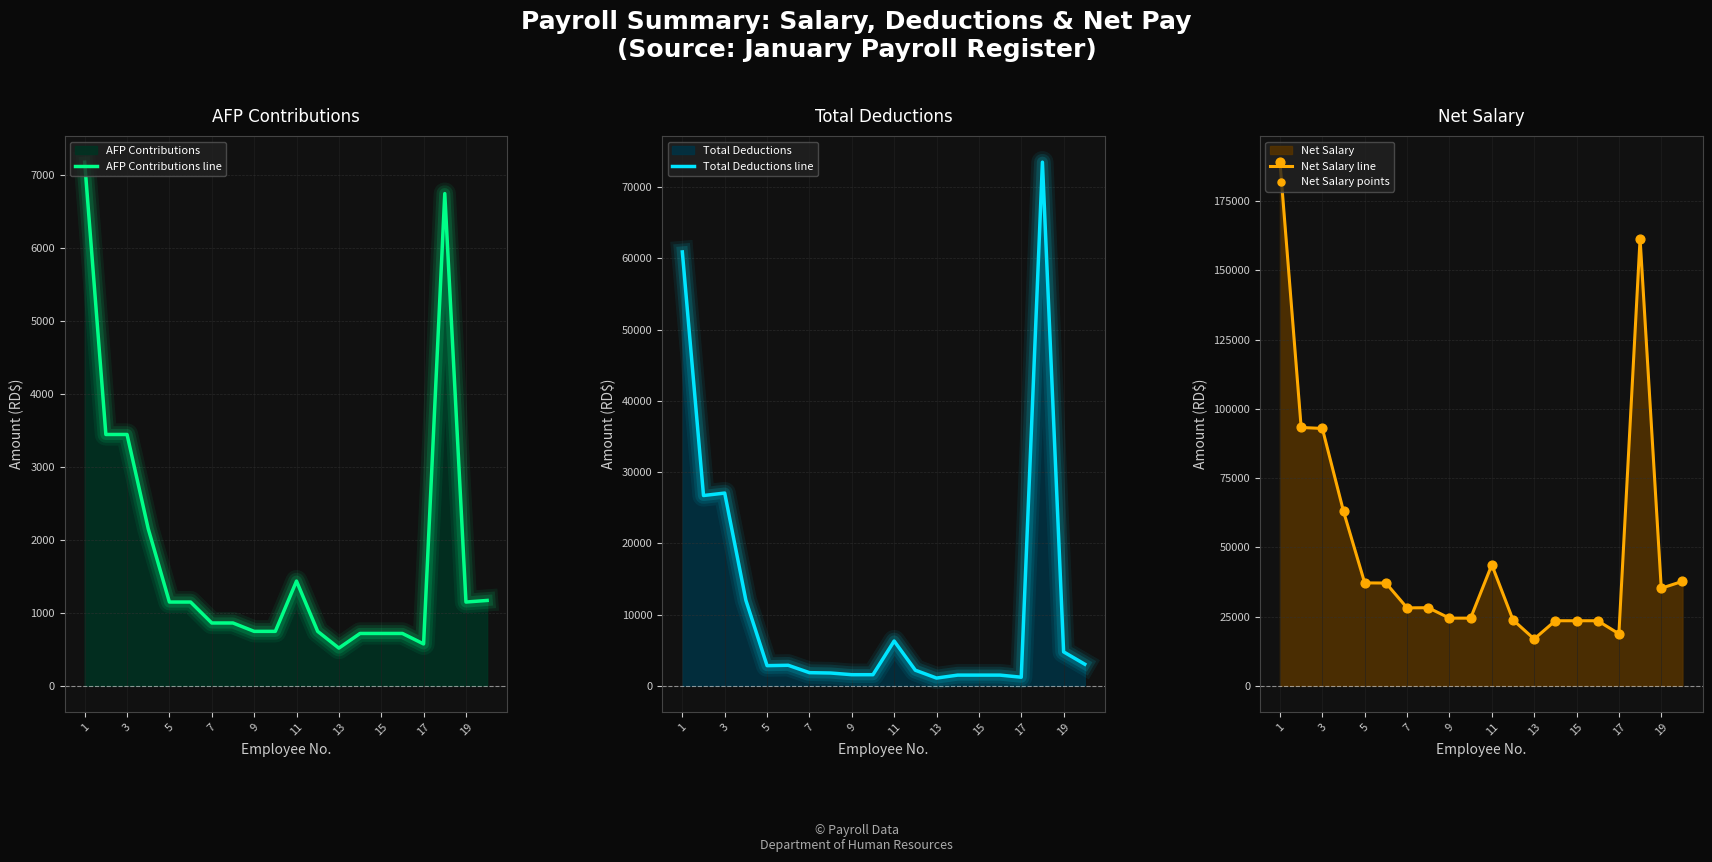

Which series reaches the minimum Y coordinate?

AFP Contributions line